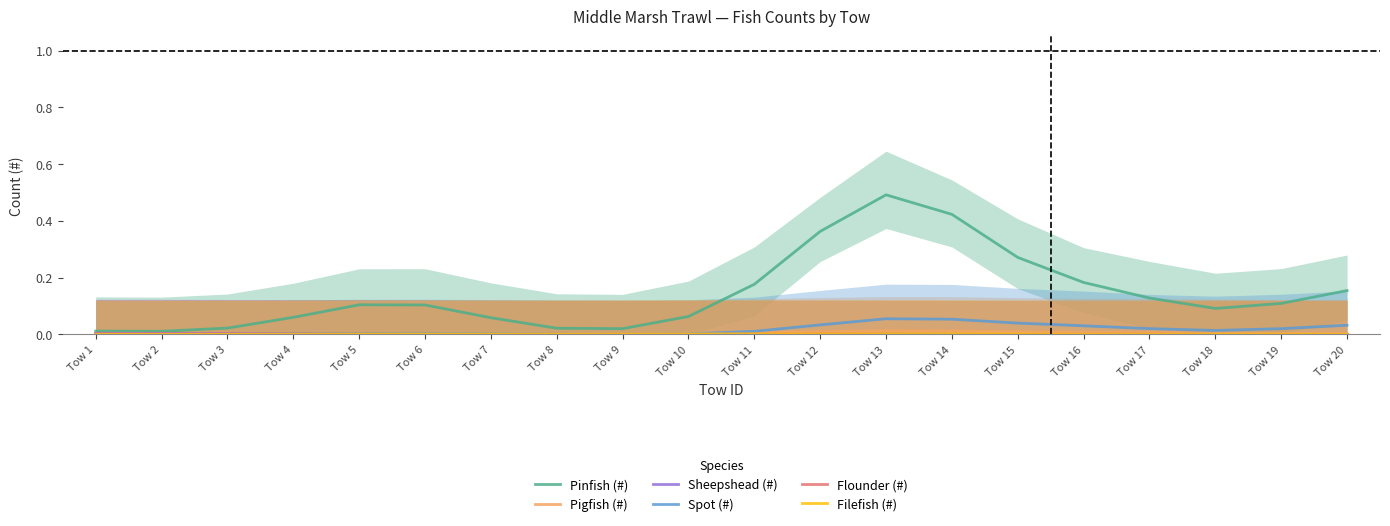

At how many categories does at least one series exceed 0?

20